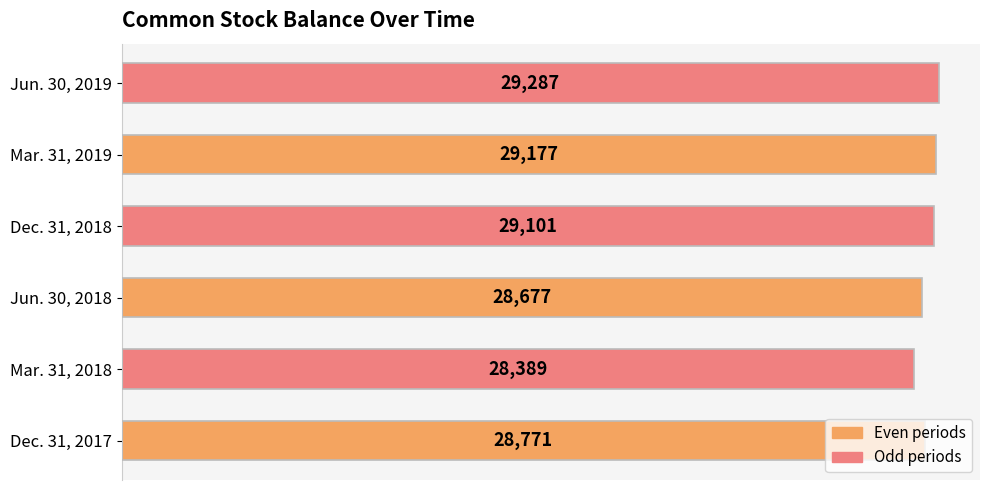

Which category has the lowest value across all series?

Mar. 31, 2018